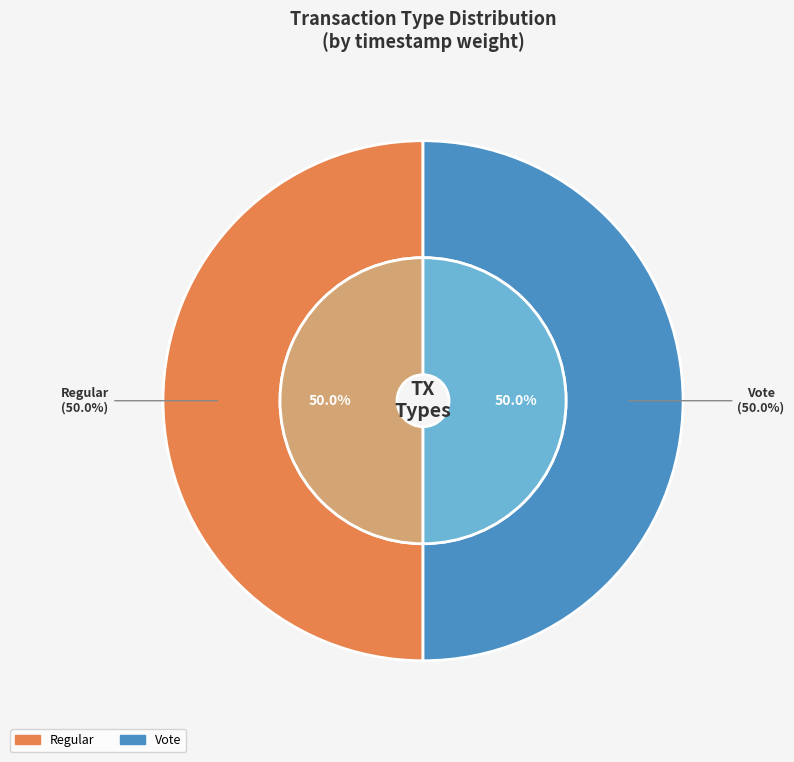

How much of the chart is everything except Vote?

50.0%